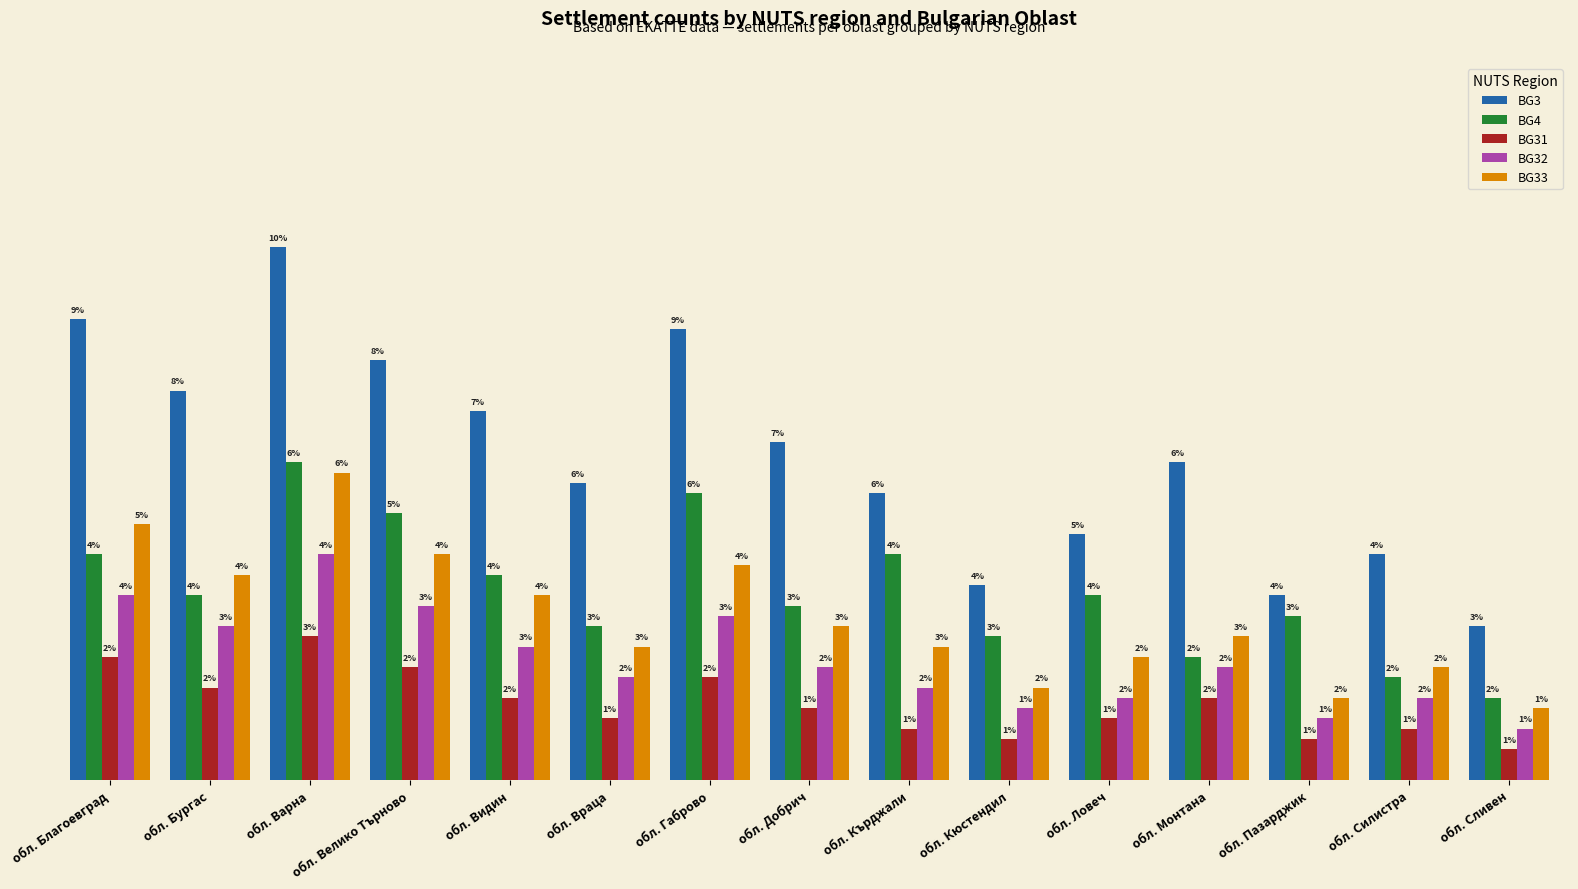

Which category has the highest value across all series?

обл. Варна